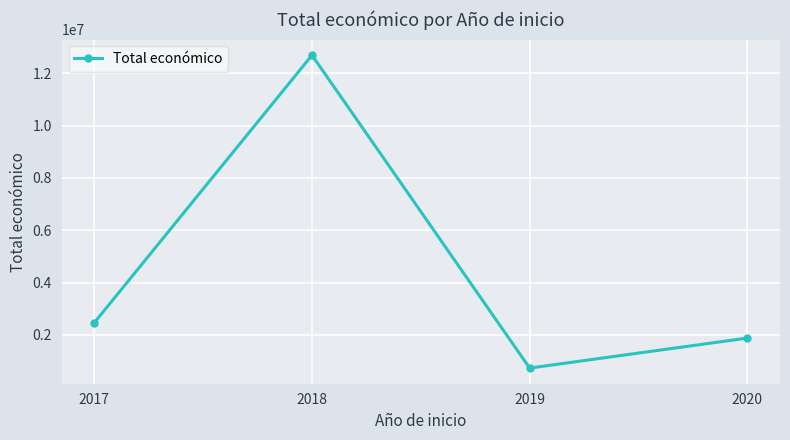

How many interior local valleys (lower than both neighbors) does the data have?

1